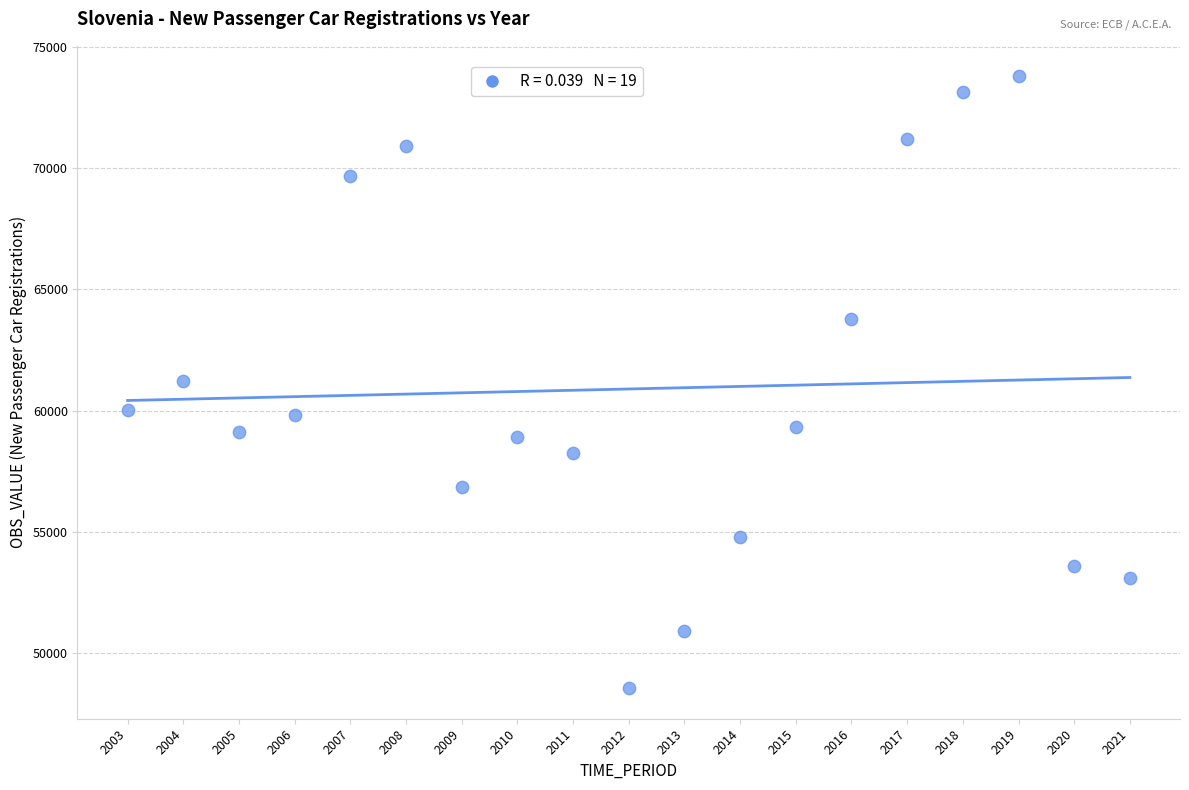

What is the range of Y values (max minus min)?

25218